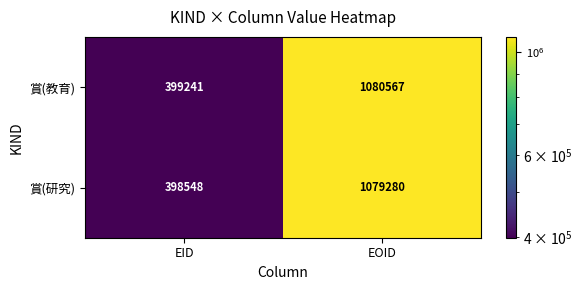

Between EID and EOID, which series saw the biggest shift?

賞(教育)